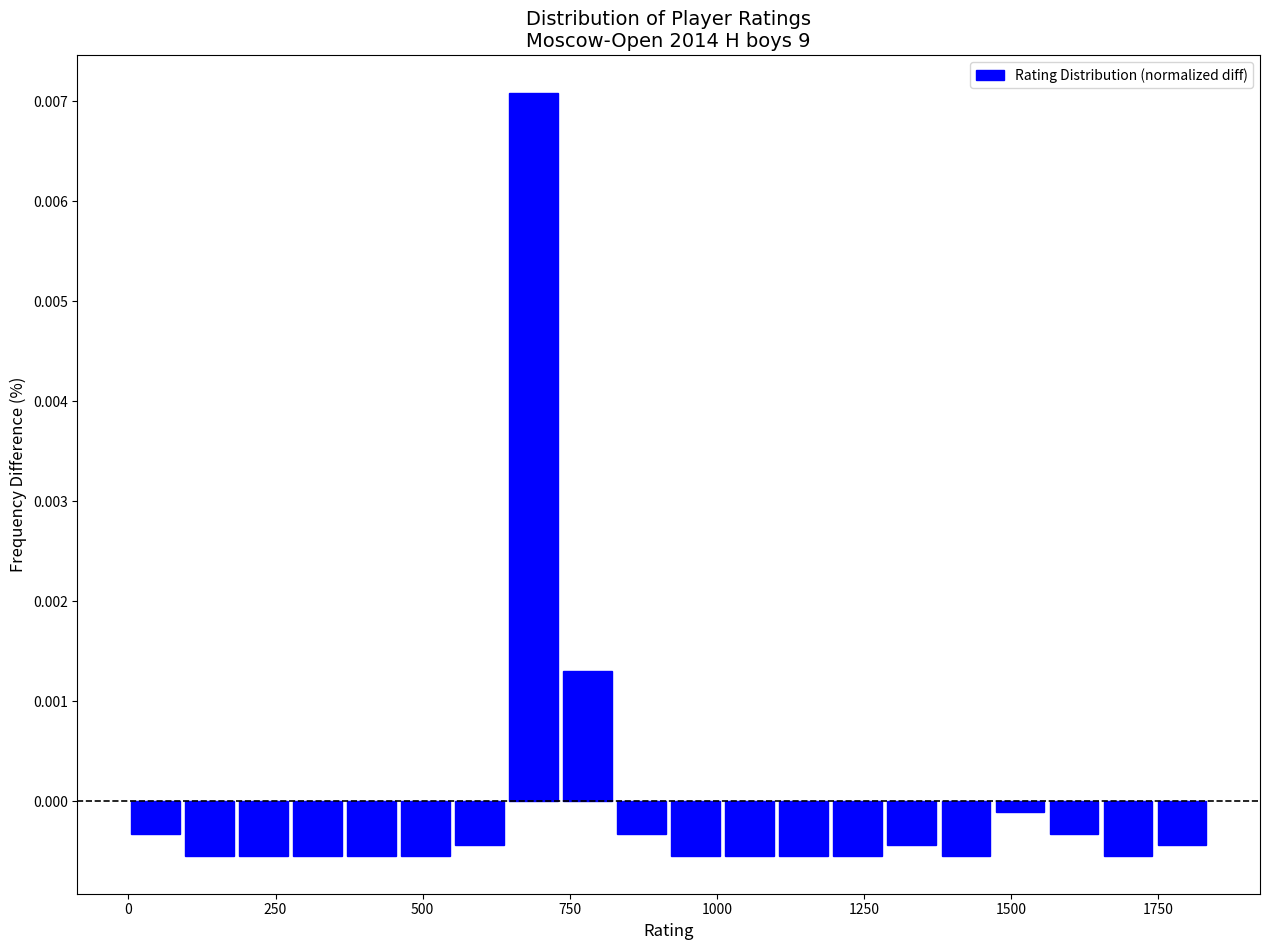

Around what value on the x-axis is the tallest bar? Give the approximate position of its centre, as read against the axis.

700